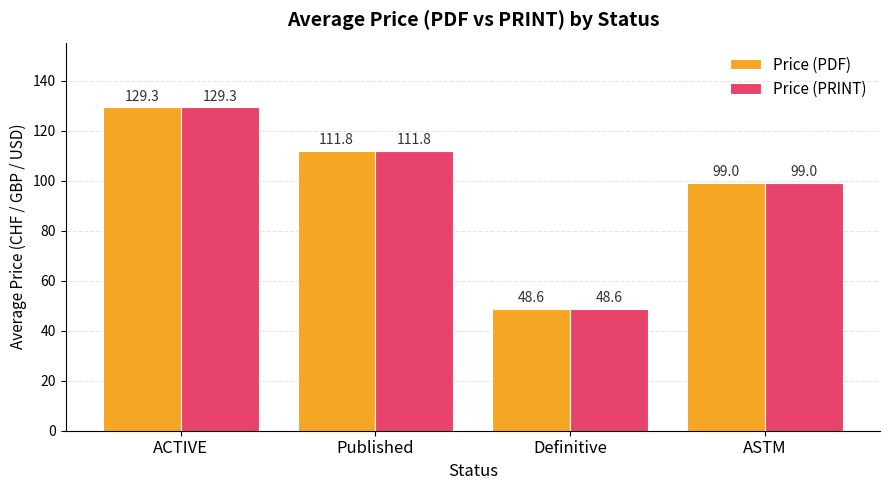

Rank the categories by Price (PRINT) value from highest to lowest.

ACTIVE, Published, ASTM, Definitive